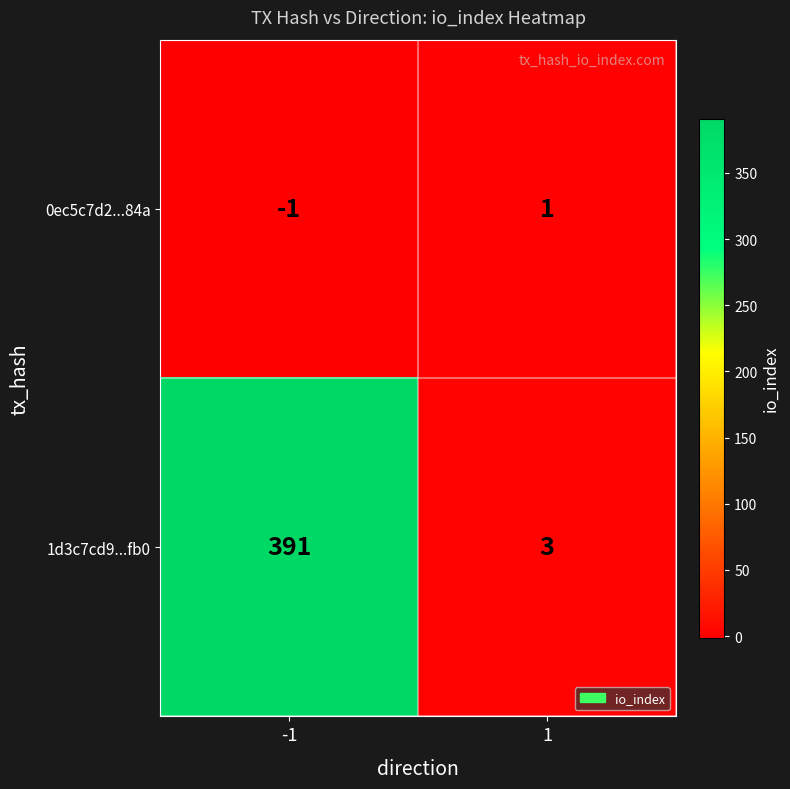

What is the greatest value displayed?

391